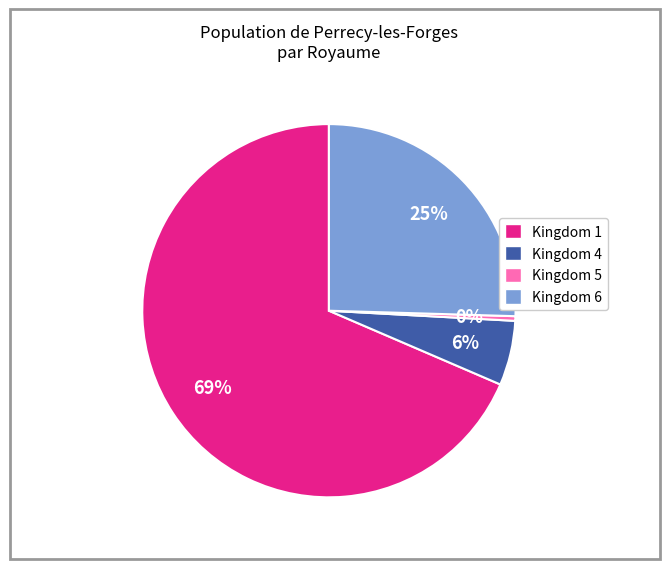

Does any single category account for the majority?

Yes